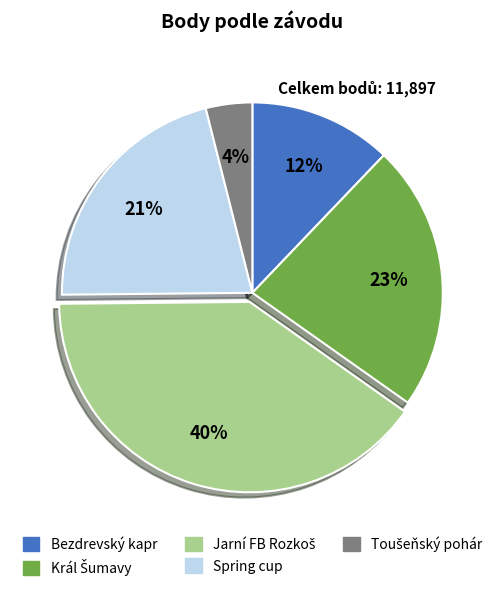

Is there a majority slice in this chart?

No